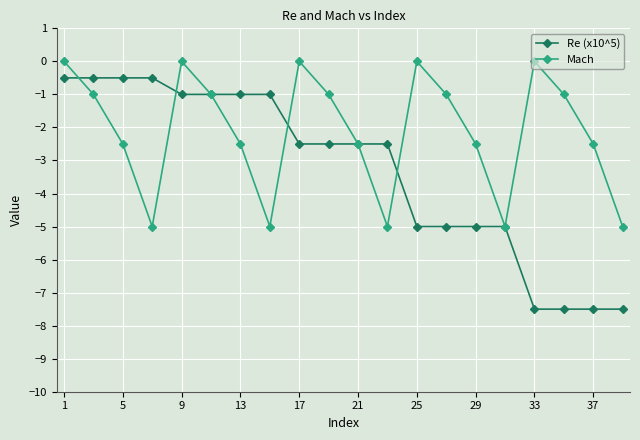

True or false: Mach has more than 1 points higher than both neighbors.

True